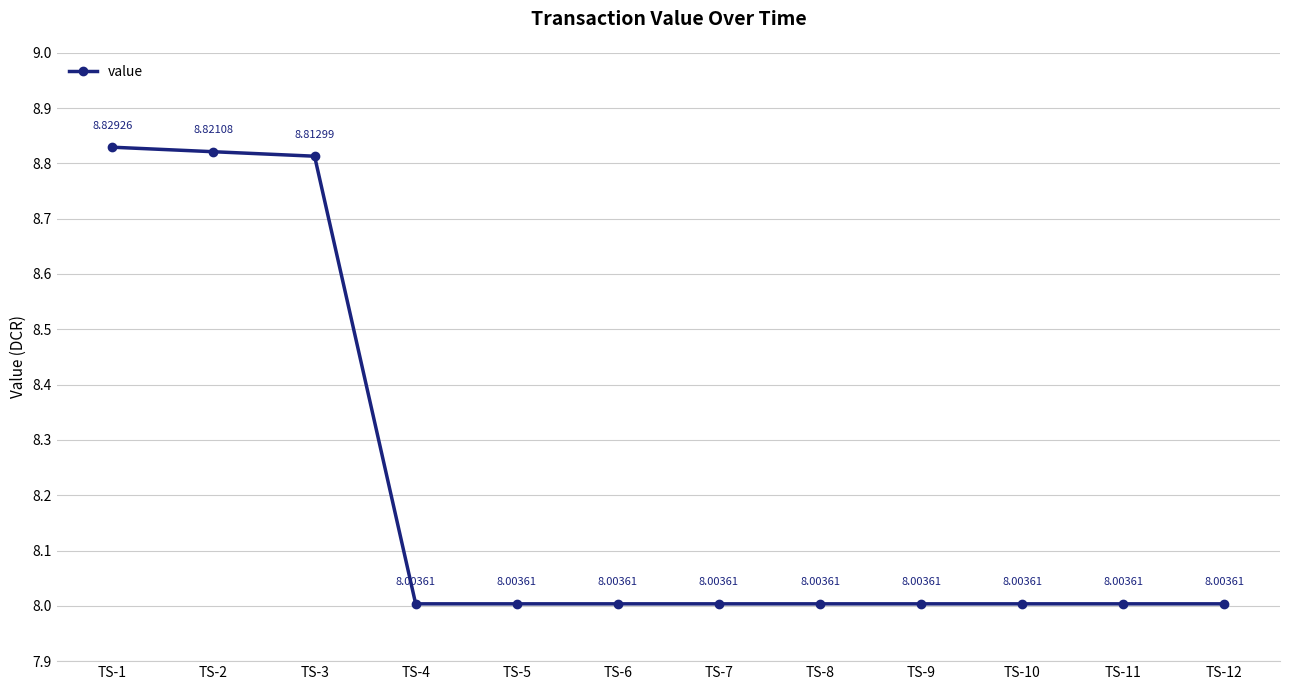

True or false: the data shows 4.3 at TS-4.

False